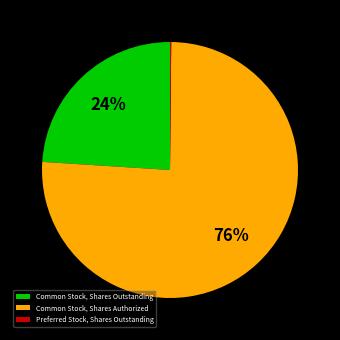

Is there a majority slice in this chart?

Yes